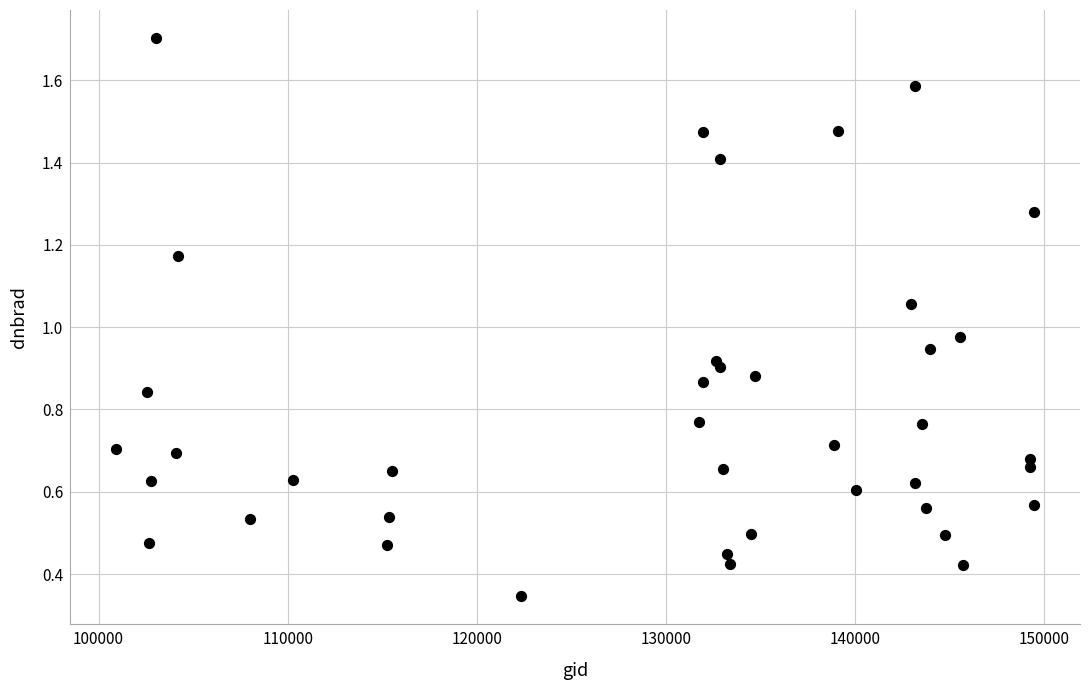

What is the range of X values (max minus min)?

48540.0